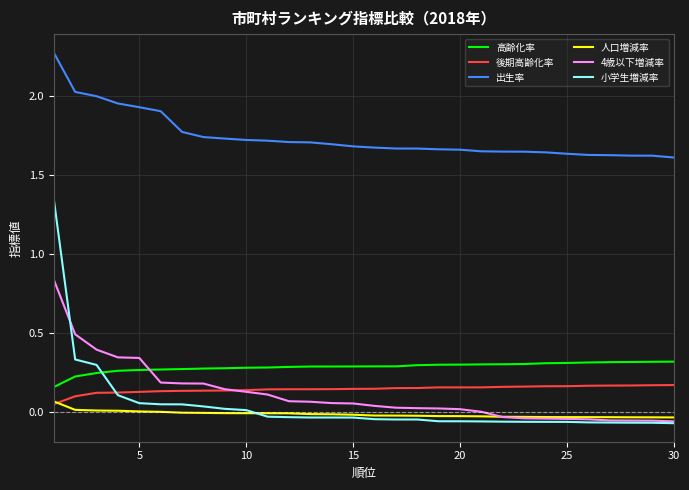

Which series has the largest range (max minus min)?

小学生増減率